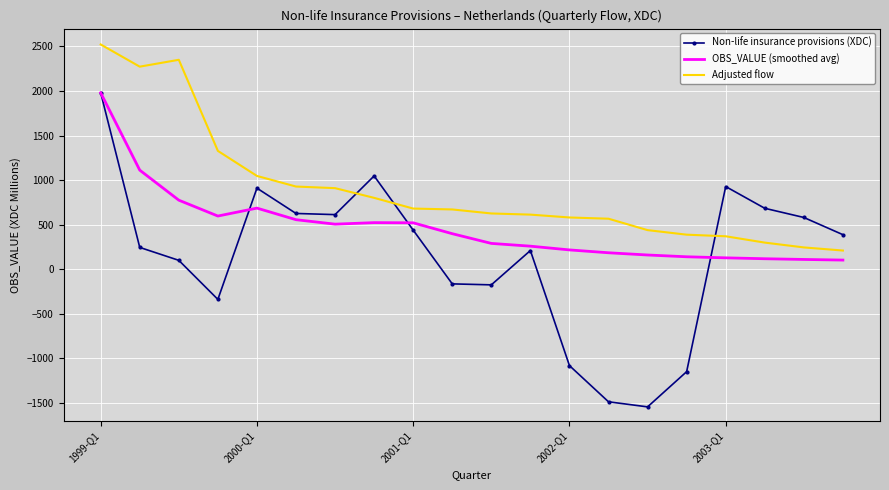

What is the minimum value shown in the chart?

-1544